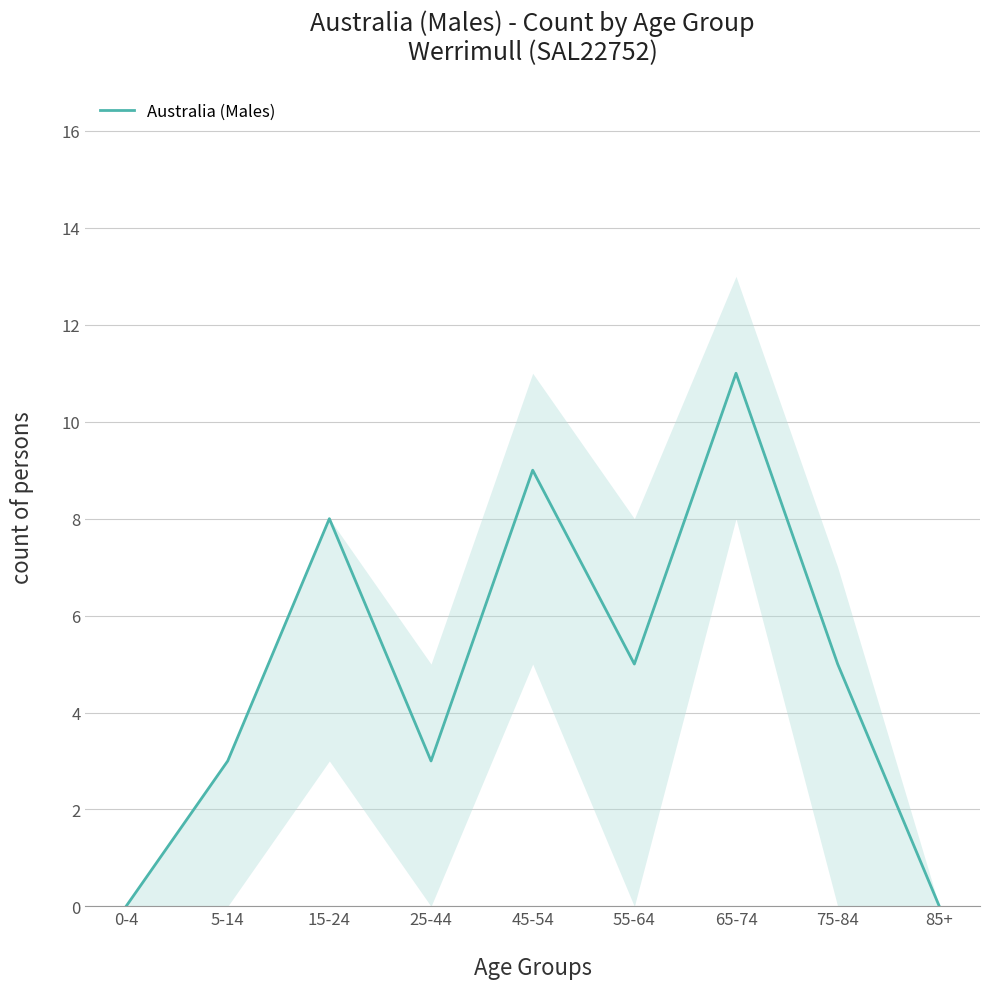

What position from the left is 5-14?

2